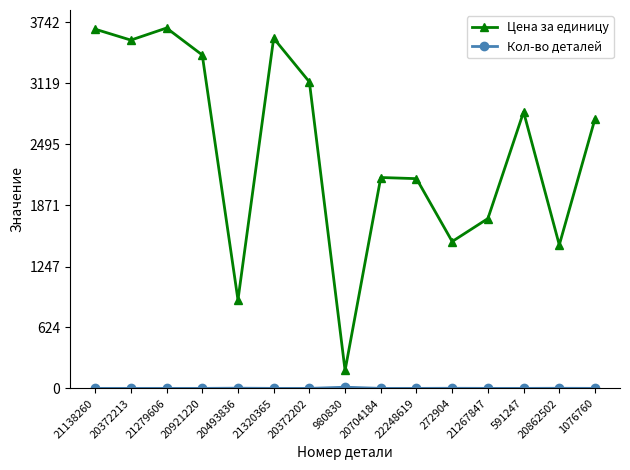

The Цена за единицу series shows 4548.1 at 591247. True or false?

False